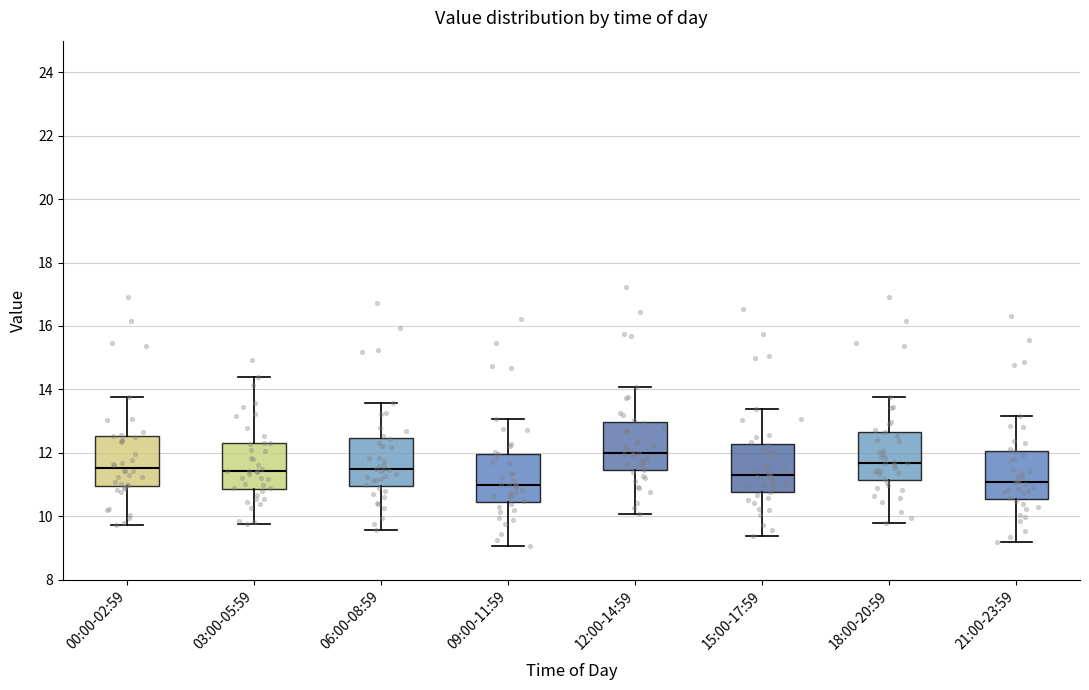

Where does the lower whisker of the box for 03:00-05:59 end on the y-axis? The values are not printed on the chart, so give them approximately, as read against the axis.

9.8